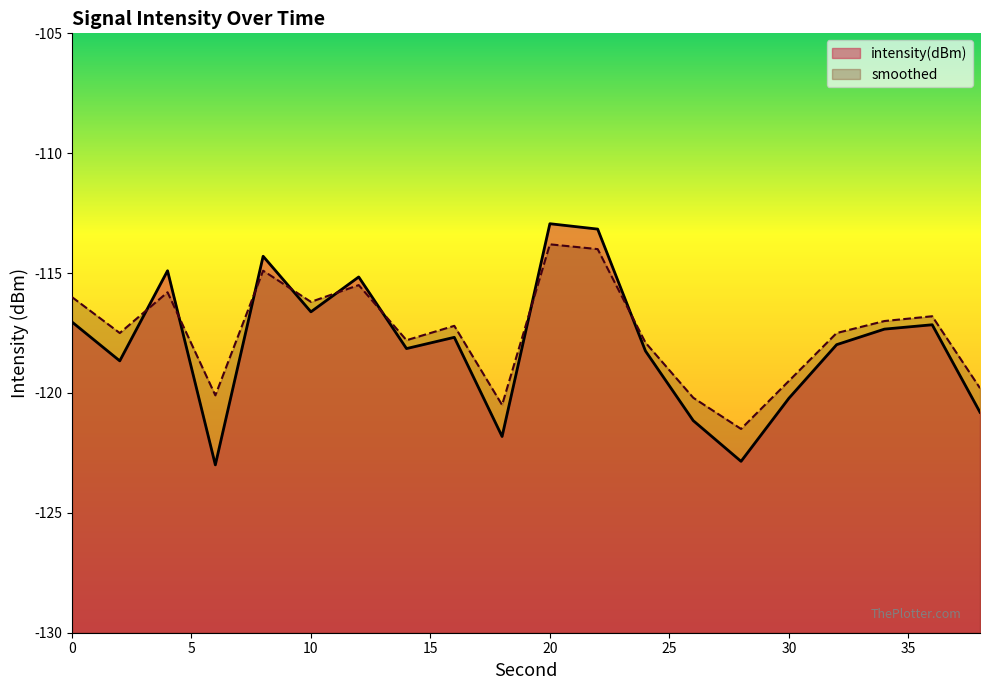

Rank the categories by intensity(dBm) value from highest to lowest.

20, 22, 8, 4, 12, 10, 0, 36, 34, 16, 32, 14, 24, 2, 30, 38, 26, 18, 28, 6